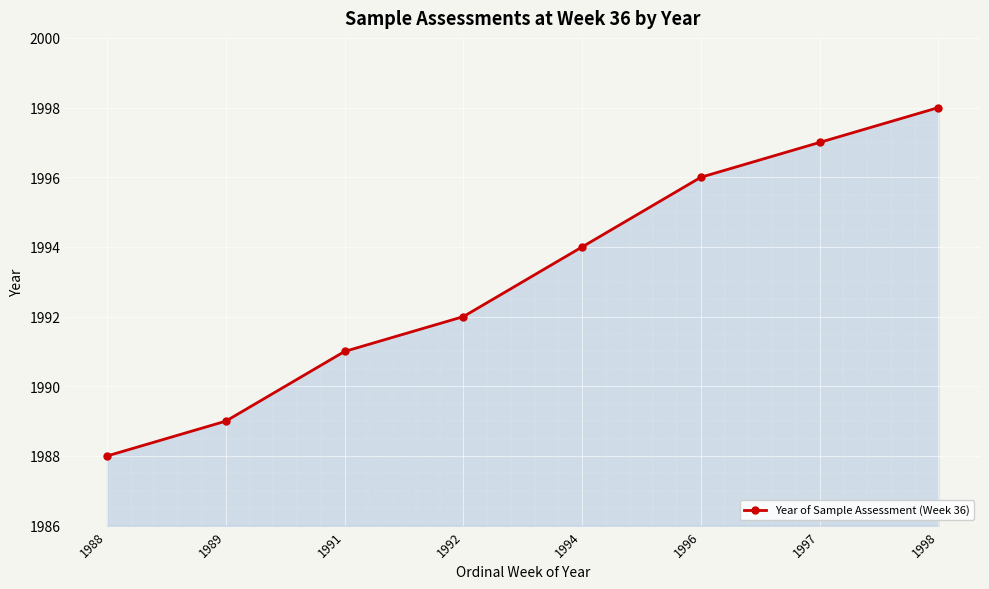

What is the value of the 8th point from the left?

1998